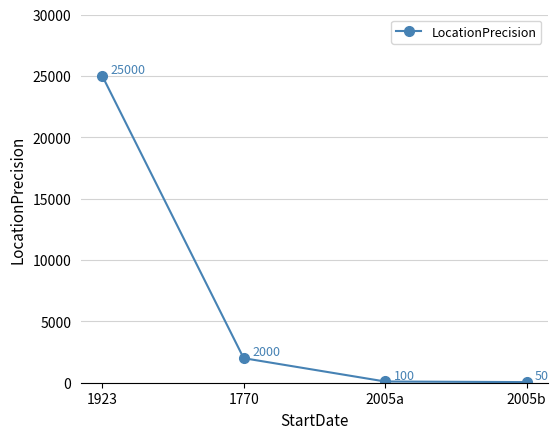

How many data points are less than 2000?

2